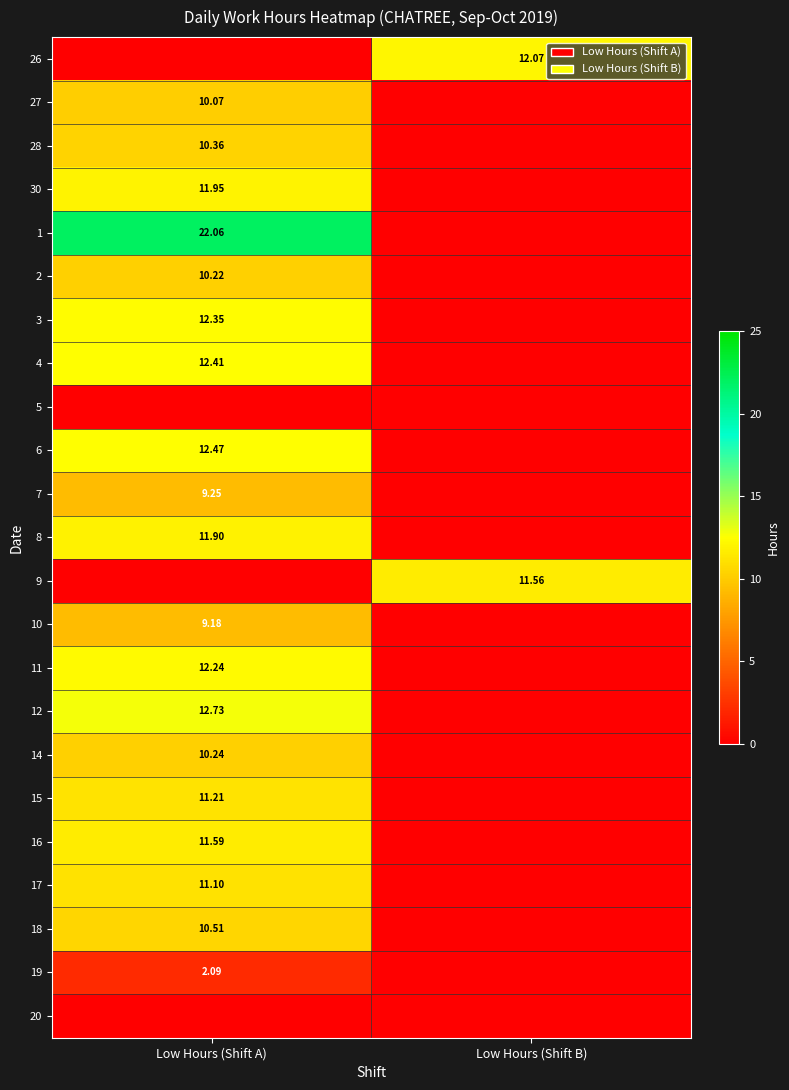

What is the sum of the 6 values at Low Hours (Shift B) and Low Hours (Shift A)?

12.5